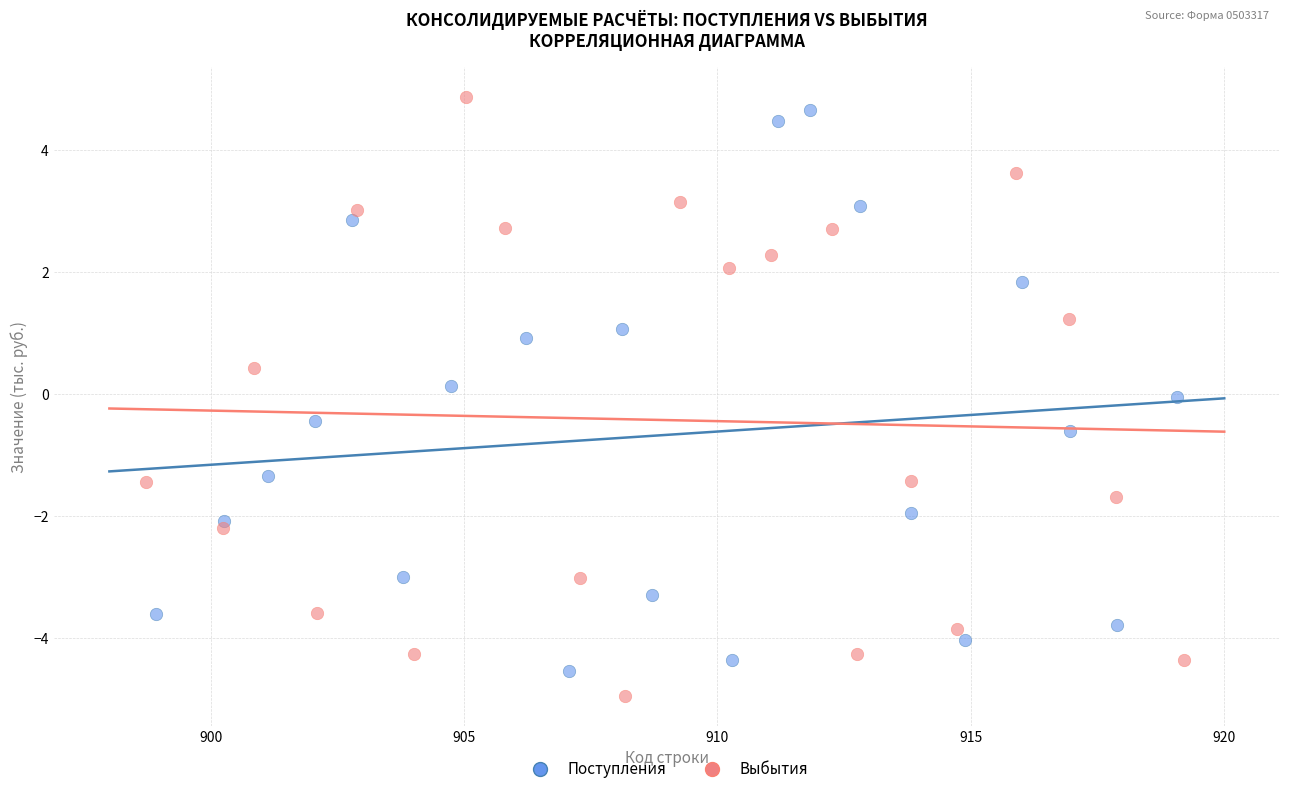

Which series reaches the minimum Y coordinate?

Выбытия